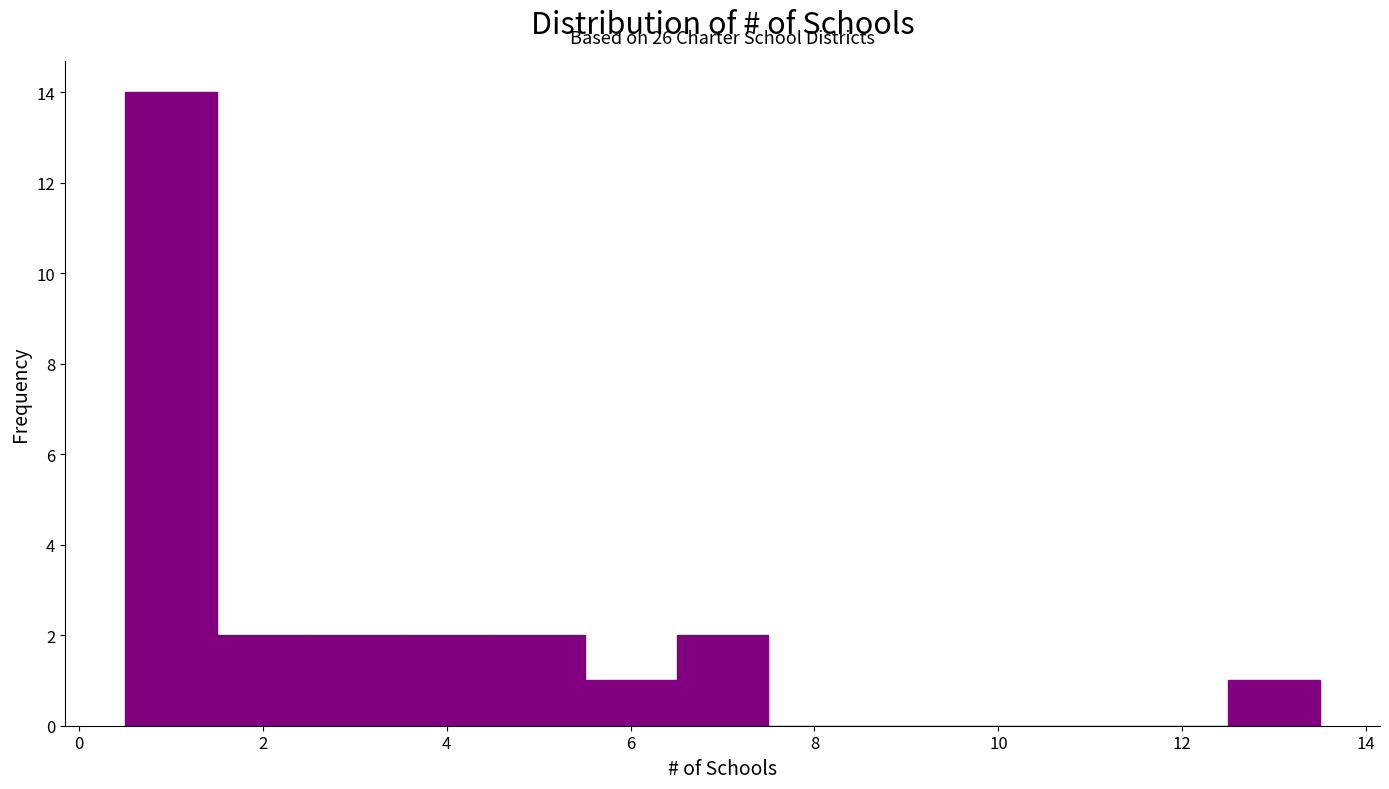

Which range on the x-axis has the tallest bar?

0.5 to 1.5